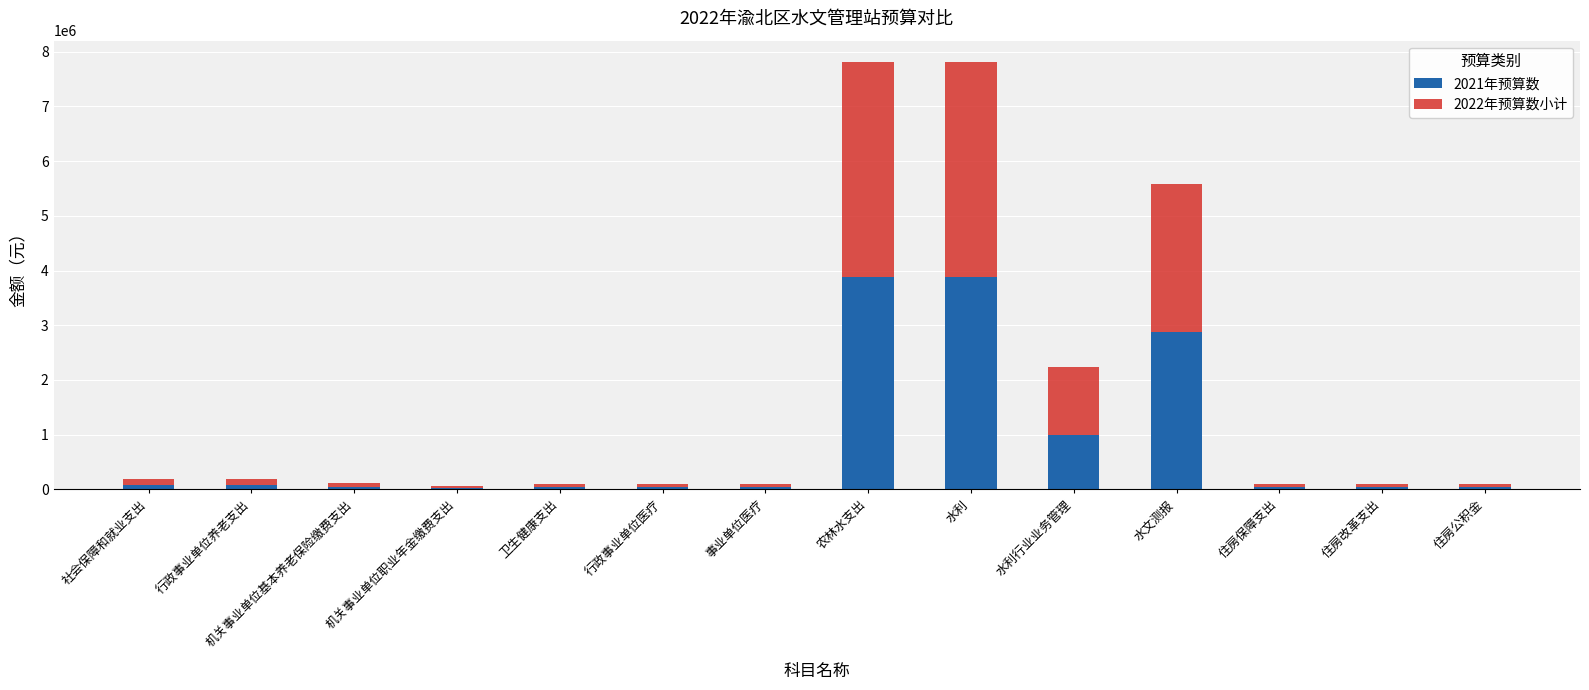

What is the sum of all 2021年预算数 values?

12140473.1